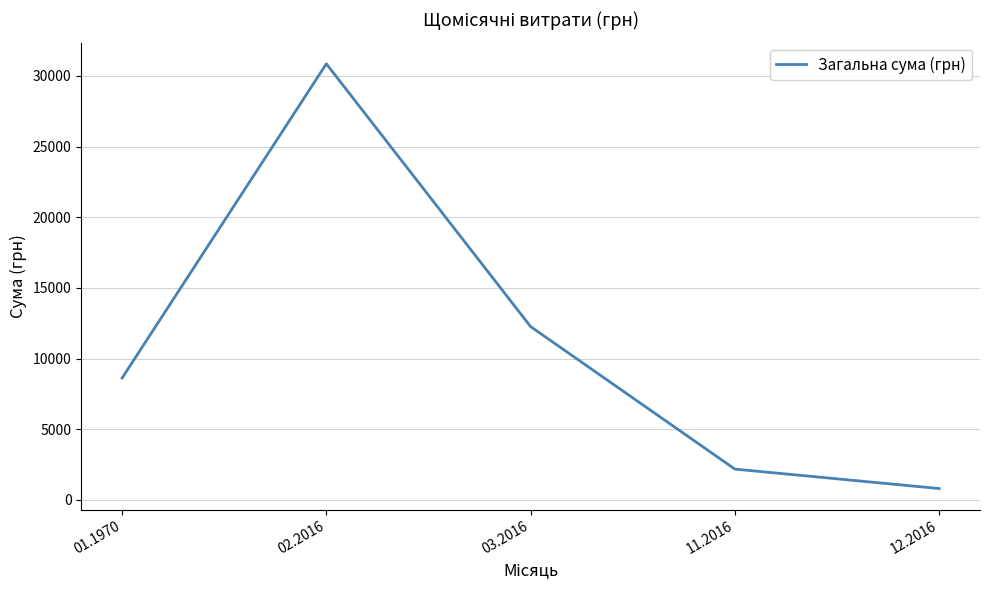

Reading left to right, what are all the values shown in this chart?

8619.9	30856.3	12259.1	2175.0	799.3